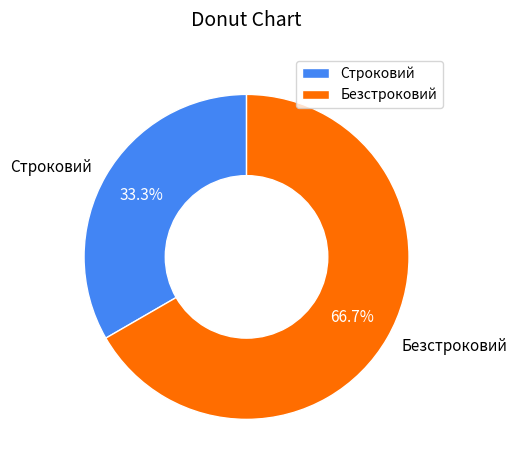

To the nearest percent, what is the difference between the Безстроковий and Строковий slice percentages?

33%